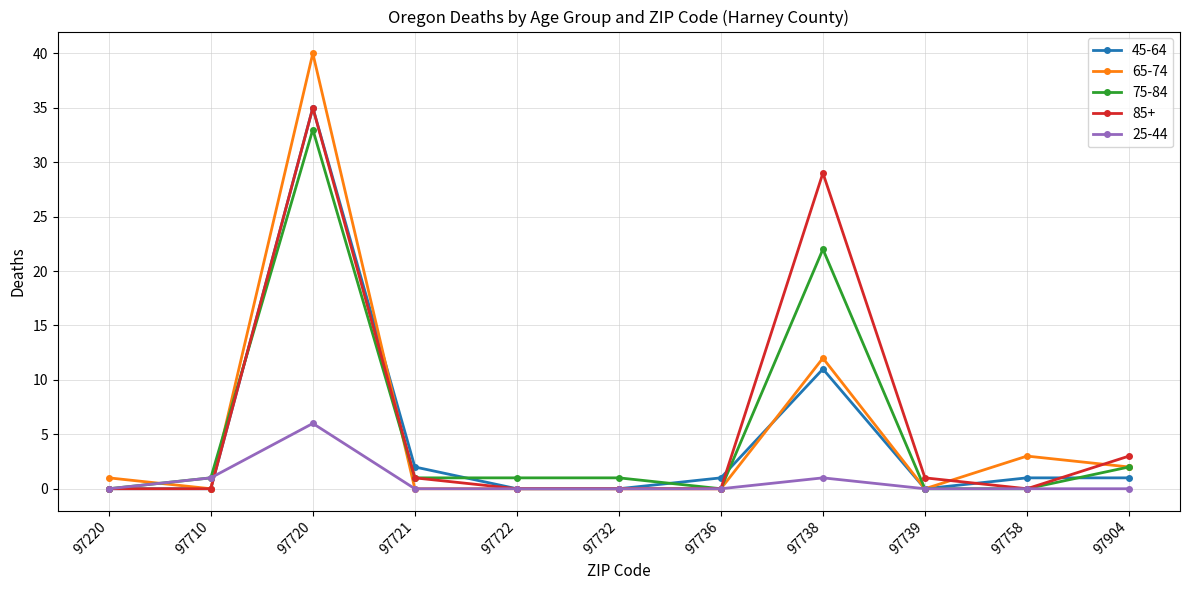

Reading right to left, transcribe all the data shown in this chart.

45-64: 97904=1	97758=1	97739=0	97738=11	97736=1	97732=0	97722=0	97721=2	97720=35	97710=0	97220=0
65-74: 97904=2	97758=3	97739=0	97738=12	97736=0	97732=0	97722=0	97721=0	97720=40	97710=0	97220=1
75-84: 97904=2	97758=0	97739=0	97738=22	97736=0	97732=1	97722=1	97721=1	97720=33	97710=1	97220=0
85+: 97904=3	97758=0	97739=1	97738=29	97736=0	97732=0	97722=0	97721=1	97720=35	97710=0	97220=0
25-44: 97904=0	97758=0	97739=0	97738=1	97736=0	97732=0	97722=0	97721=0	97720=6	97710=1	97220=0